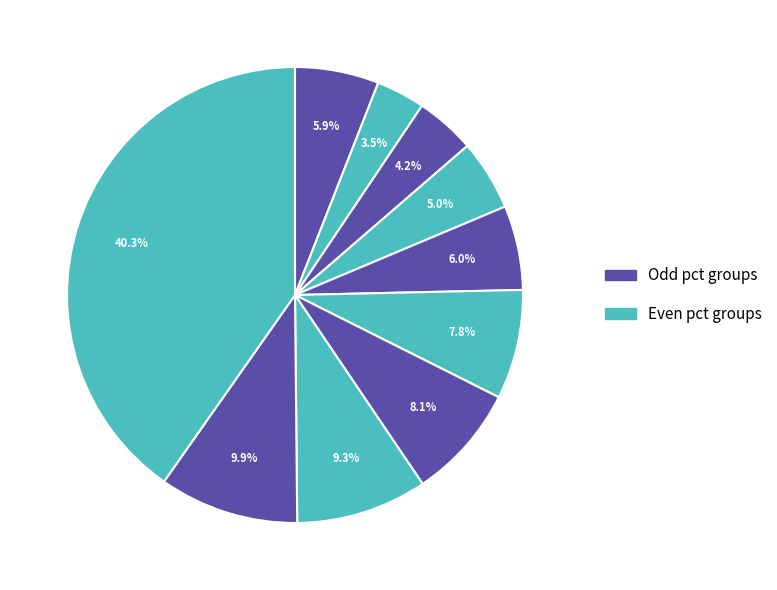

To the nearest percent, what is the average slice percentage?

10%